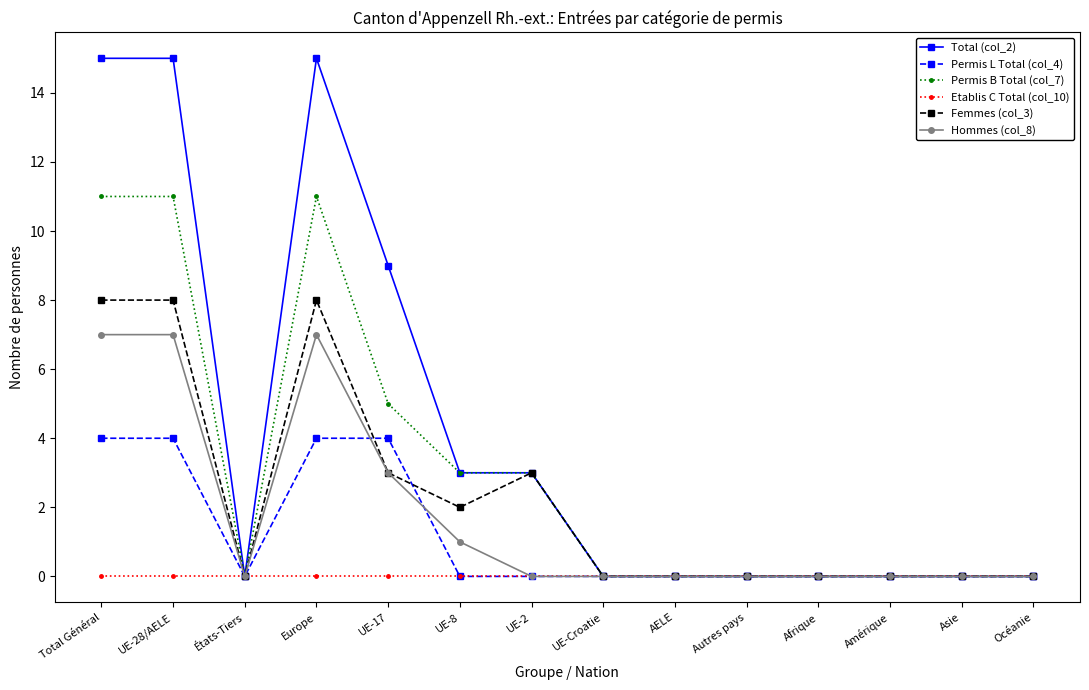

What is the greatest value displayed?

15